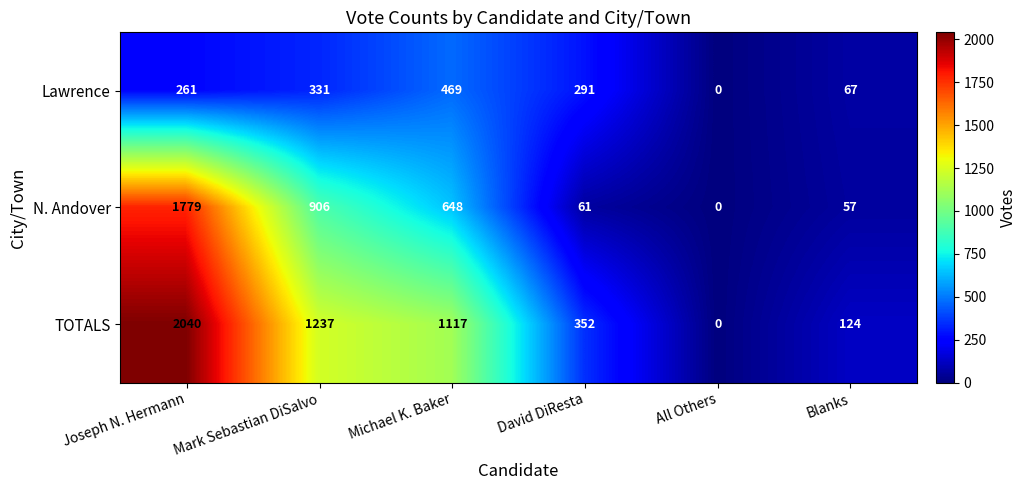

At David DiResta, list the series in order from largest to smallest.

TOTALS, Lawrence, N. Andover